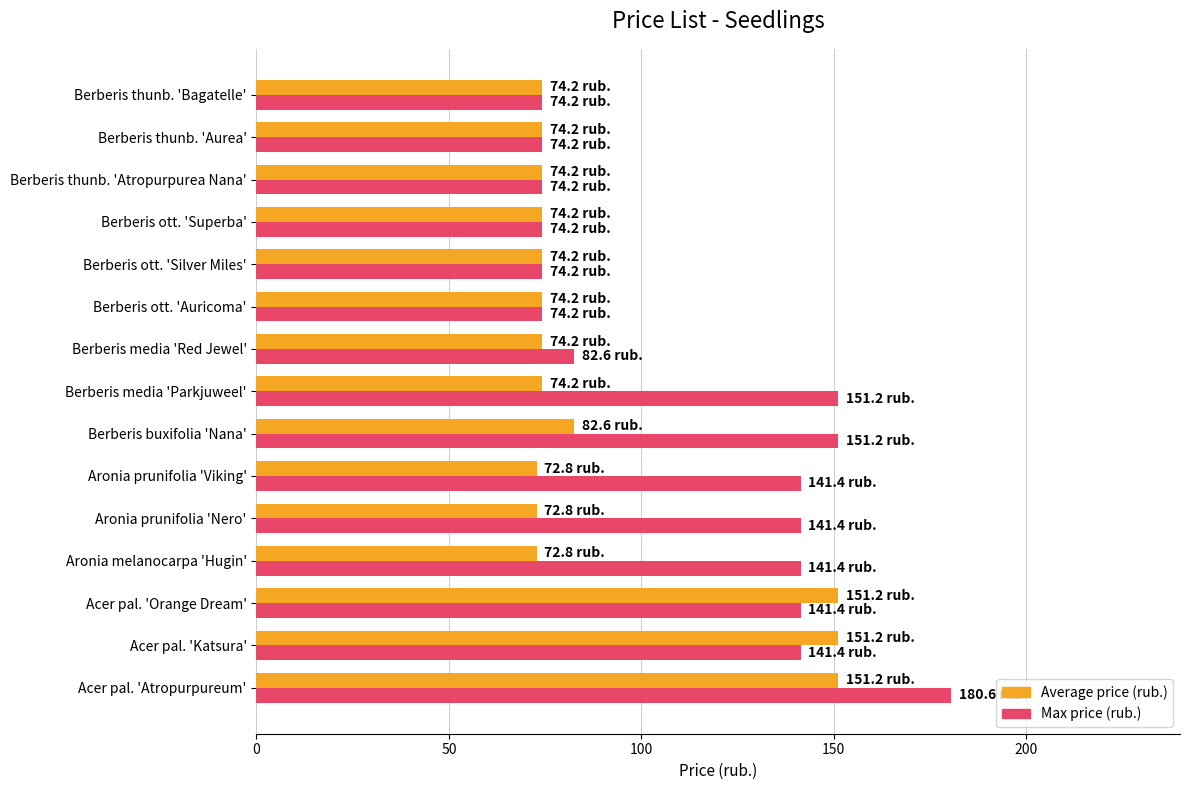

Which series has the largest range (max minus min)?

Max price (rub.)